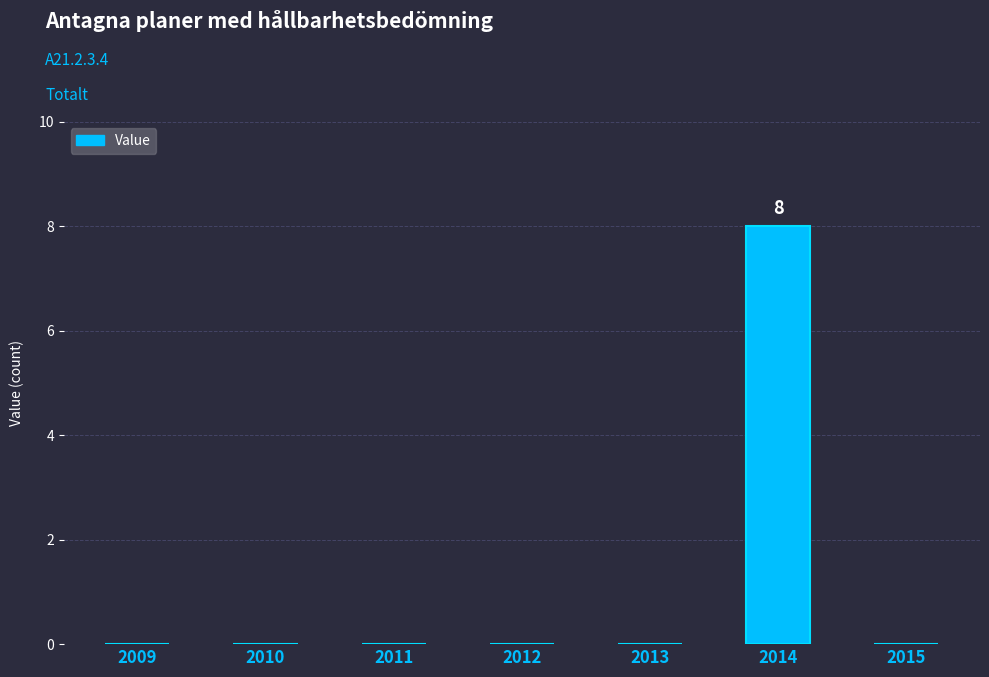

Is it true that the value at 2015 is 4?

False